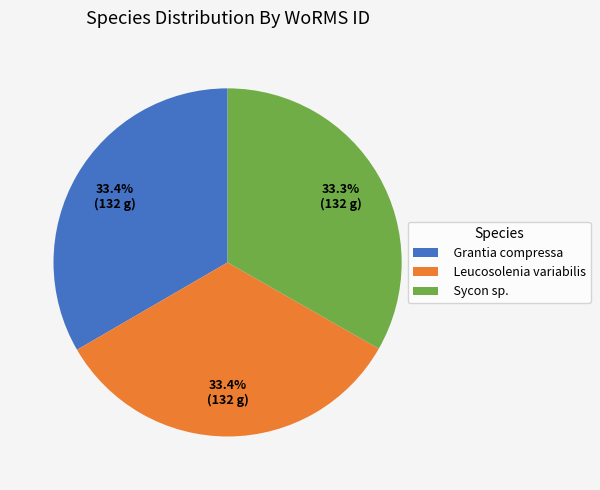

Is Grantia compressa the majority of the pie?

No